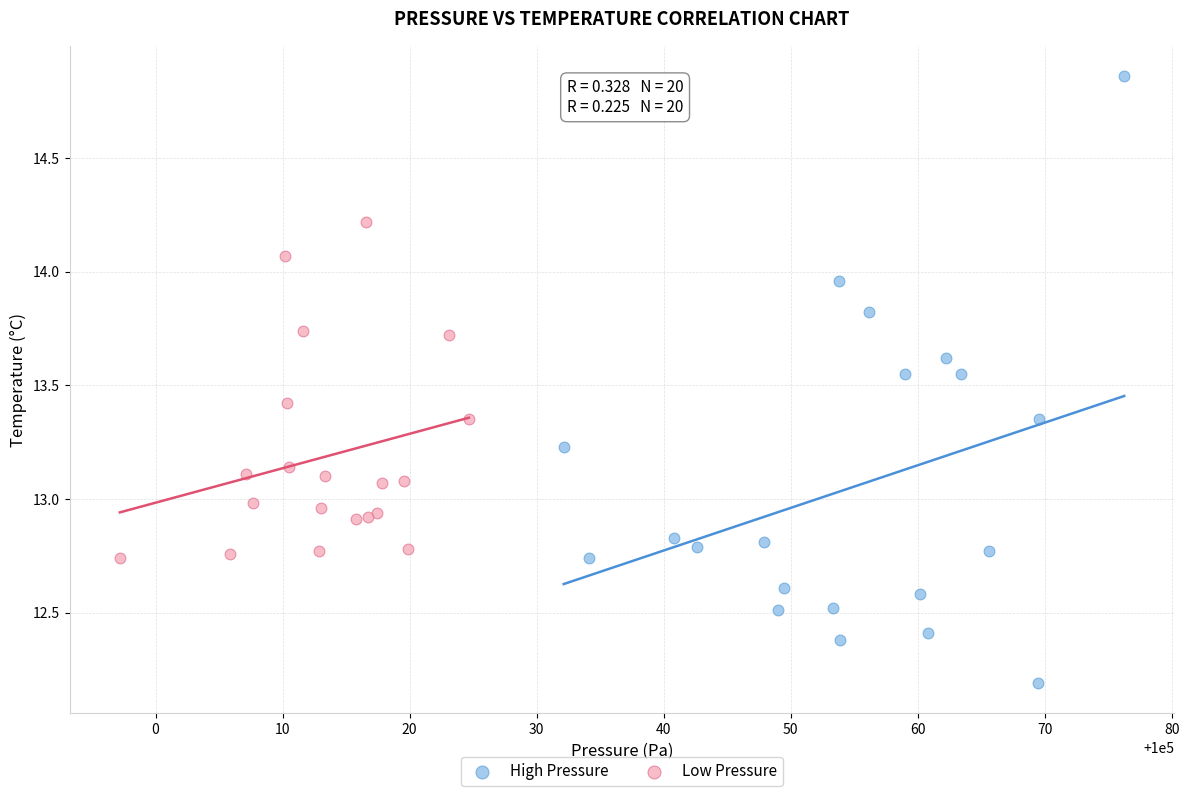

Which series reaches the minimum Y coordinate?

High Pressure